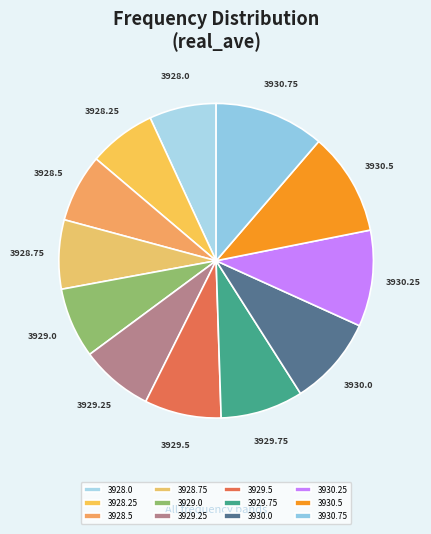

Which has a higher value, 3929.5 or 3928.75?

3929.5